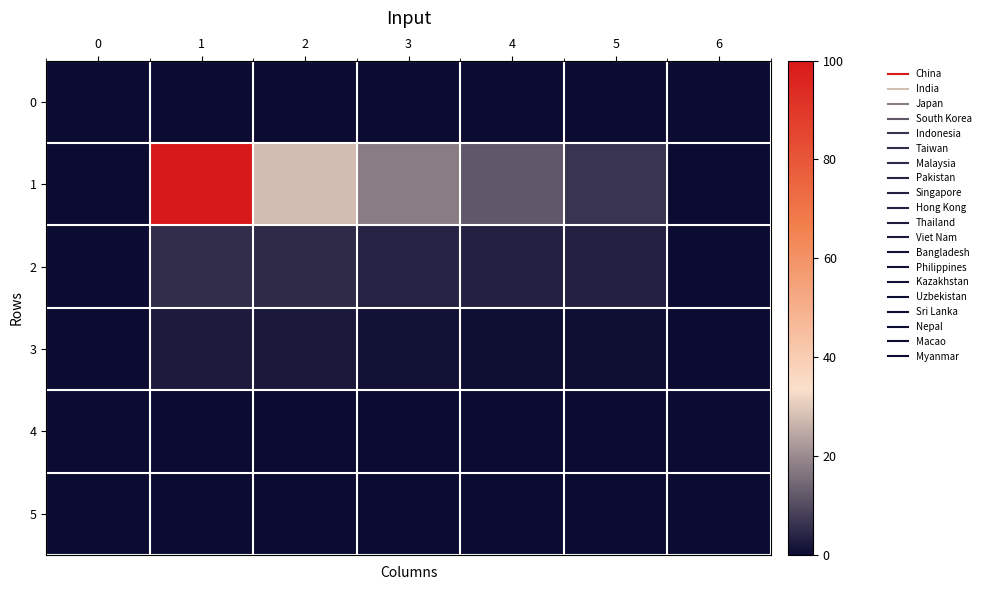

Rank the series by their maximum value, from lowest to highest.

0, 5, 4, 3, 2, 1